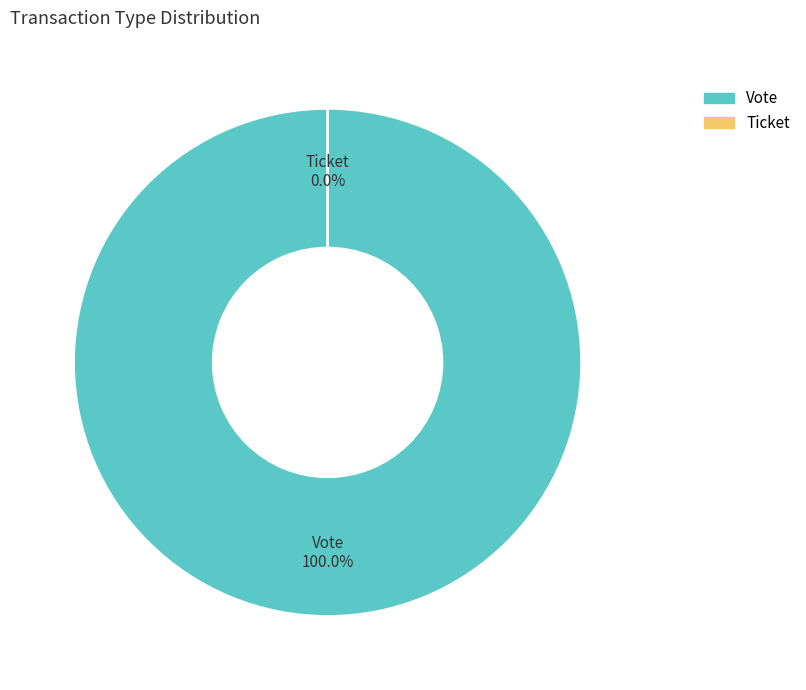

What percentage is the Vote slice, to the nearest percent?

100%